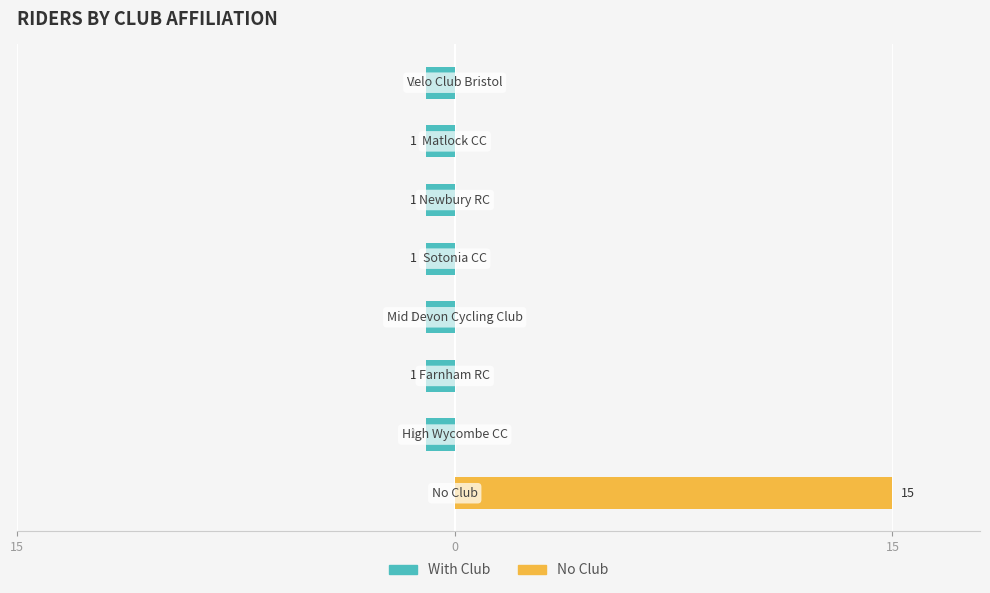

The value of With Club at 3 is -1. True or false?

True